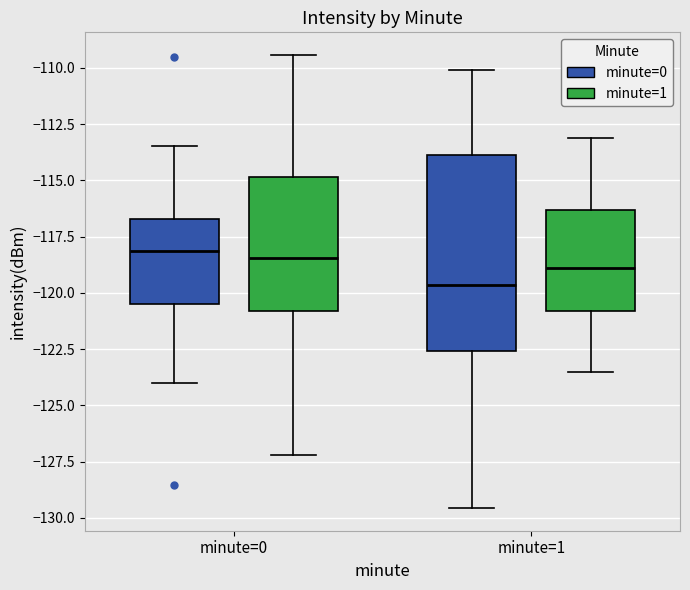

Which box's median line is the lowest?

minute=1 (minute=0)